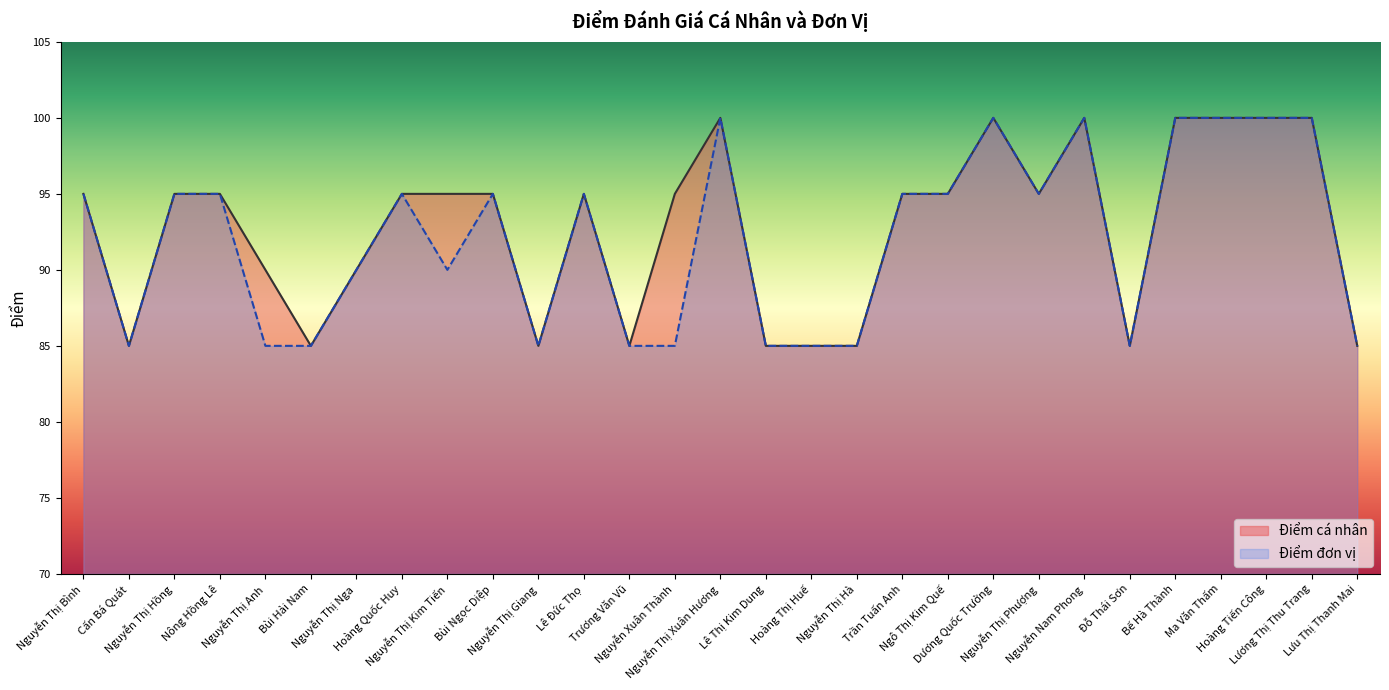

Which category has the lowest value across all series?

Cấn Bá Quát